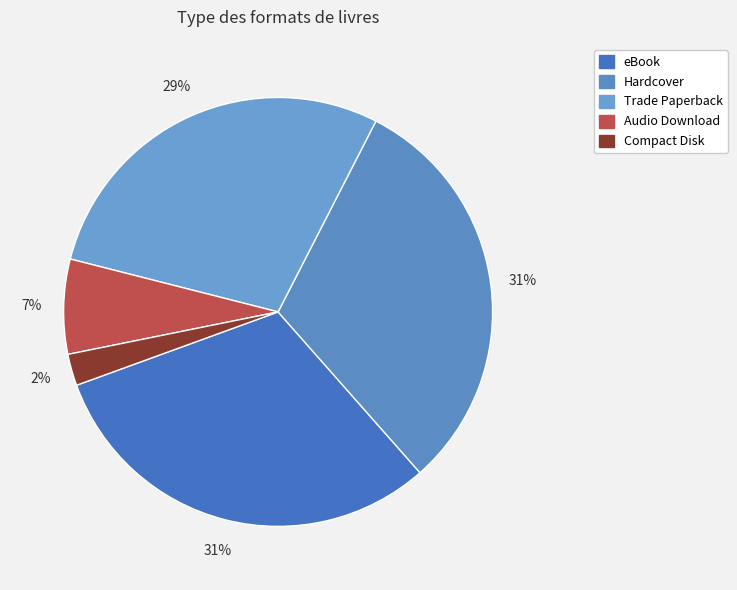

To the nearest percent, what portion does Trade Paperback represent?

29%